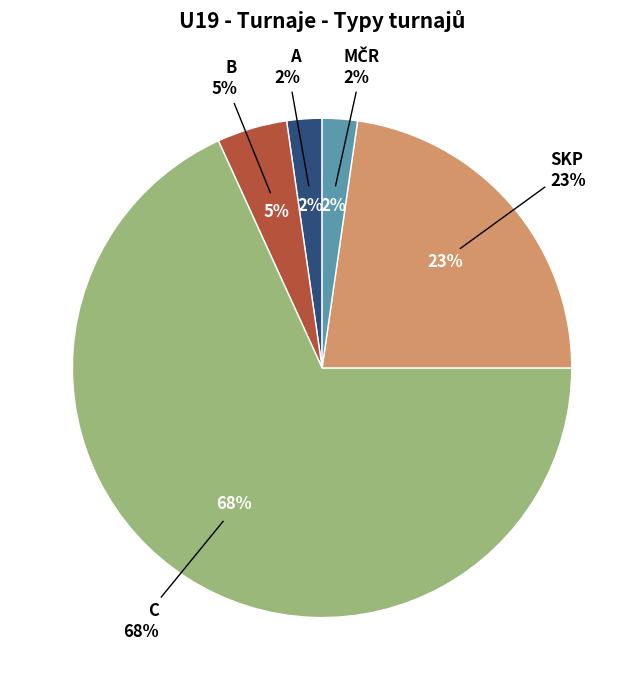

Which slice is the smallest?

A